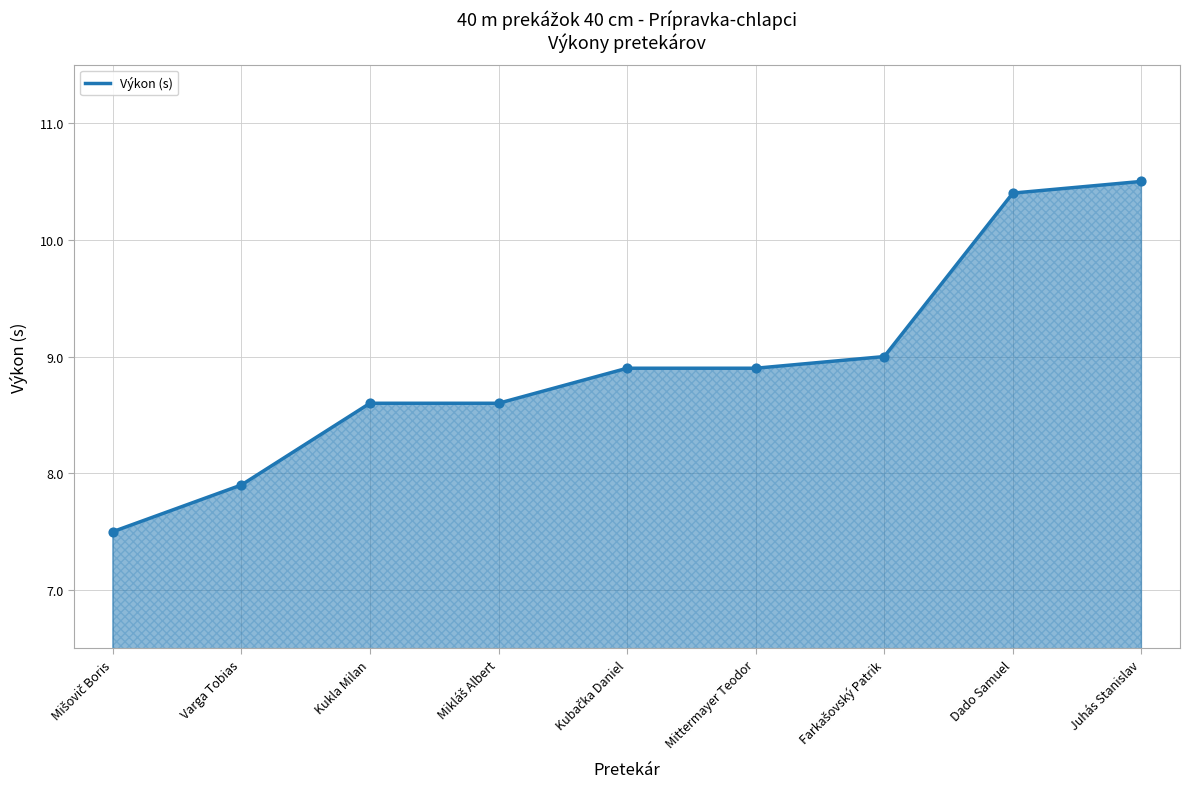

What is the change in value from Varga Tobias to Juhás Stanislav?

+2.6